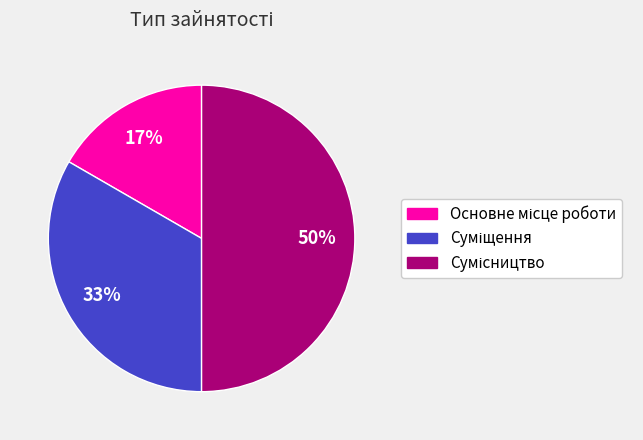

To the nearest percent, what is the average slice percentage?

33%